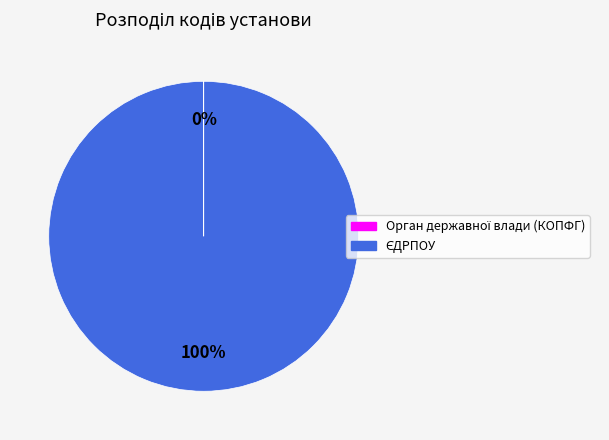

To the nearest percent, what is the difference between the largest and smallest slice percentages?

100%